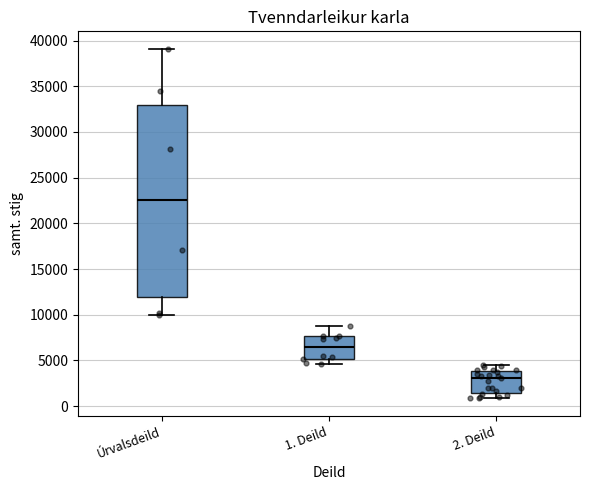

Which box is the tallest, from its lower edge to its upper edge?

Úrvalsdeild